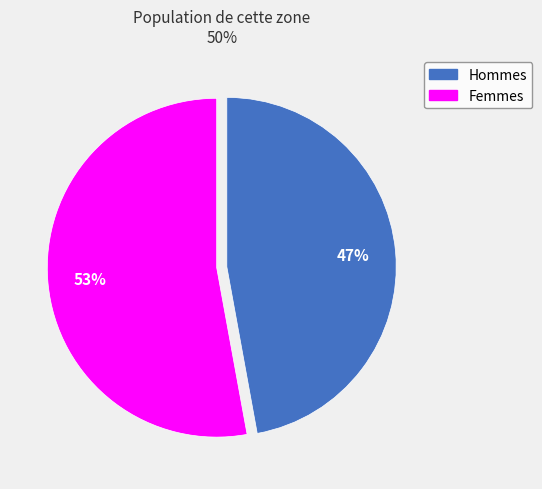

Is there any slice that represents more than half of the pie?

Yes